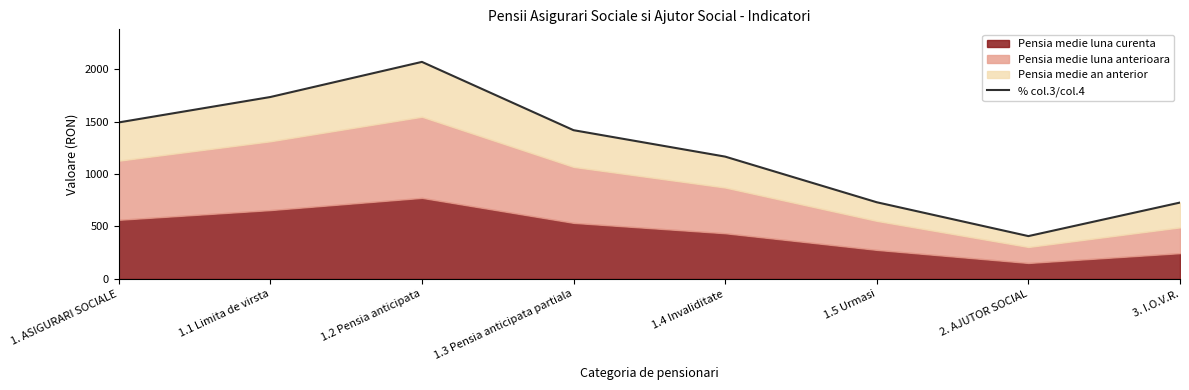

Rank the categories by value from lowest to highest.

2. AJUTOR SOCIAL, 3. I.O.V.R., 1.5 Urmasi, 1.4 Invaliditate, 1.3 Pensia anticipata partiala, 1. ASIGURARI SOCIALE, 1.1 Limita de virsta, 1.2 Pensia anticipata